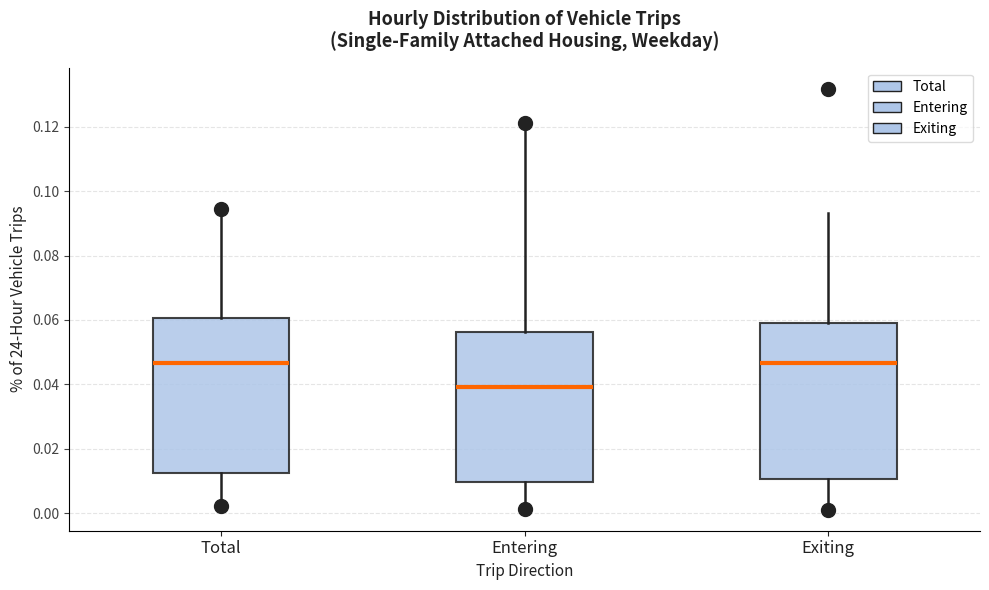

Reading left to right, transcribe this box plot: for each box, give where its median line is, the range the box spans, and where its two whiskers end, as read against the y-axis. The values are not printed on the chart, so give them approximately, as read against the axis.

Total: median 0.046, box 0.012 to 0.060, whiskers 0.002 to 0.094
Entering: median 0.040, box 0.010 to 0.056, whiskers 0.002 to 0.122
Exiting: median 0.046, box 0.010 to 0.058, whiskers 0.002 to 0.094